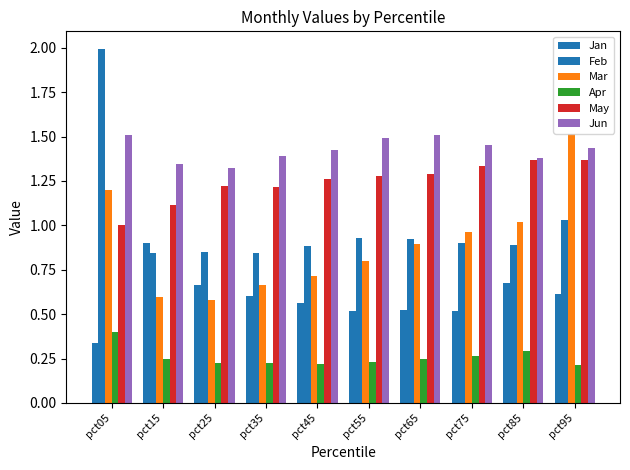

What is the value of the May bar at the 4th from the left?

1.2